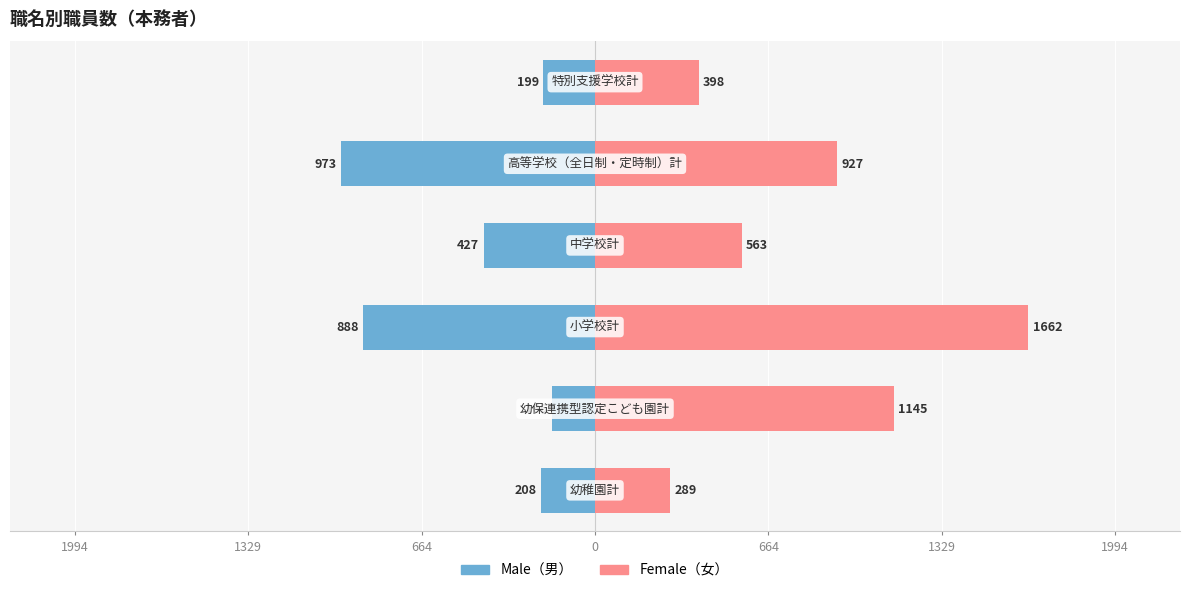

What is the average value of the Female series?

831